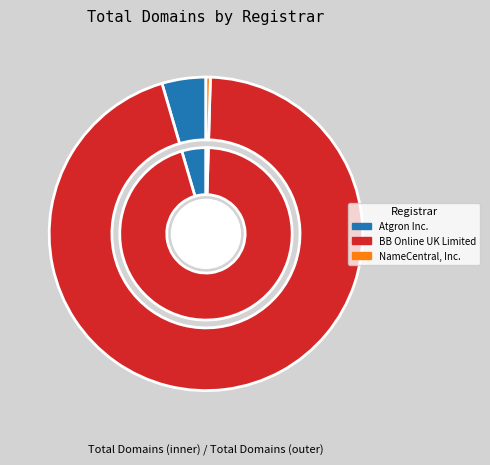

Is it true that Atgron Inc. is 1% of the pie?

False